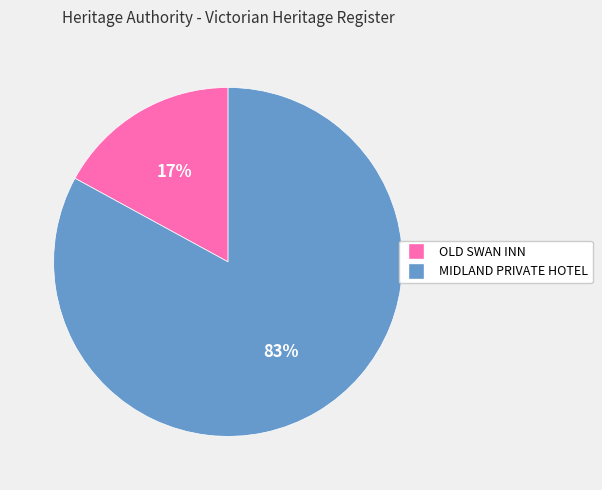

To the nearest percent, what percentage of the pie is MIDLAND PRIVATE HOTEL?

83%